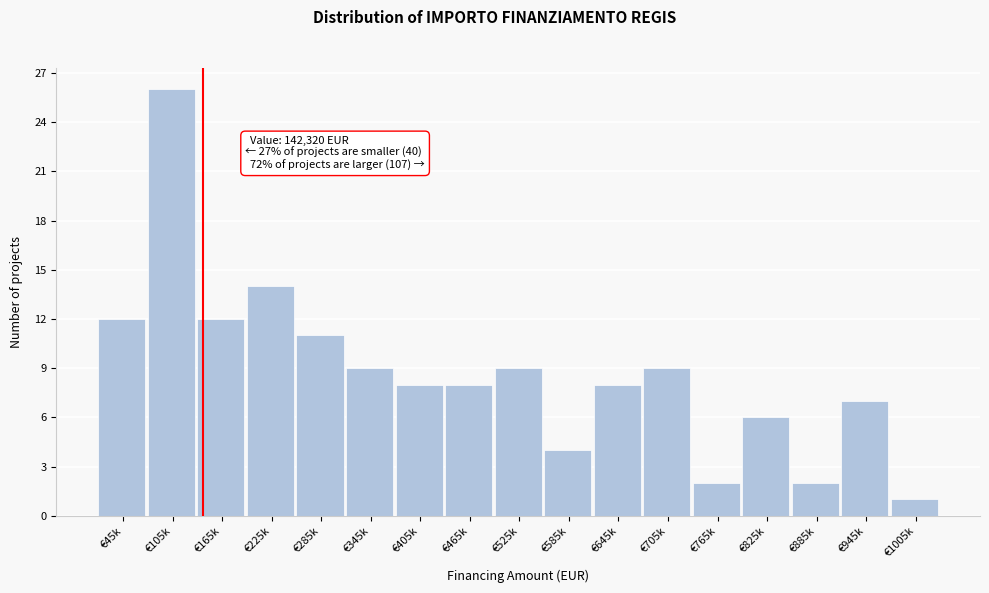

Reading left to right, extract all data points from this chart.

12	26	12	14	11	9	8	8	9	4	8	9	2	6	2	7	1